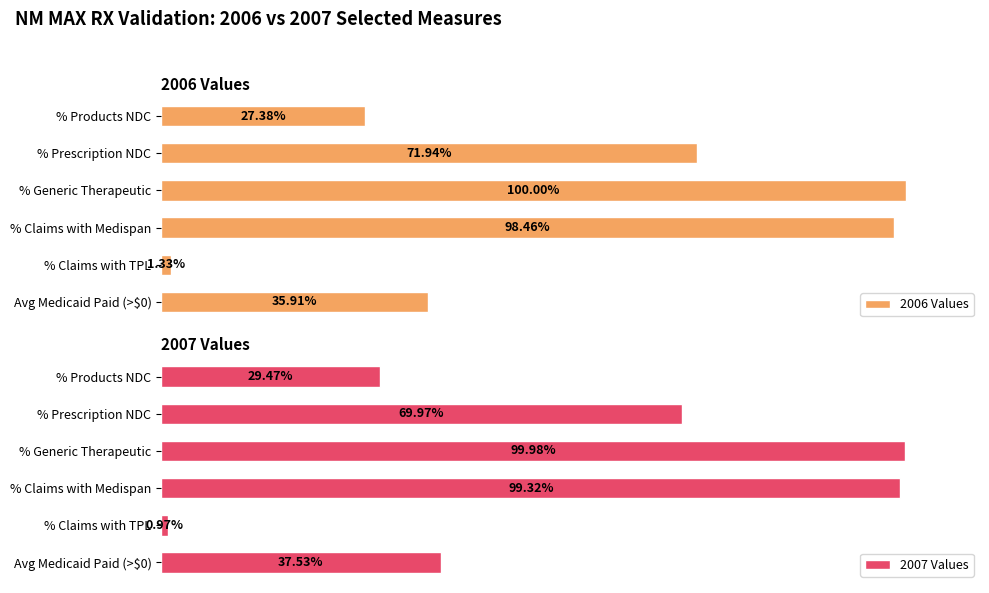

List the labels in order of 2007 Values value, smallest first.

% Claims with TPL, % Products NDC, Avg Medicaid Paid (>$0), % Prescription NDC, % Claims with Medispan, % Generic Therapeutic